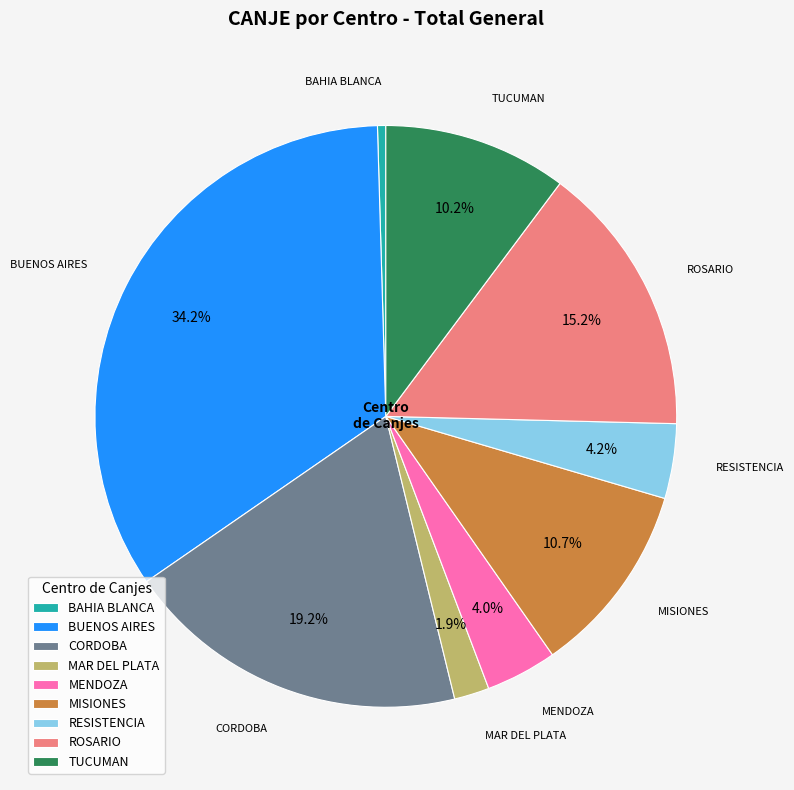

Between MENDOZA and ROSARIO, which is larger?

ROSARIO